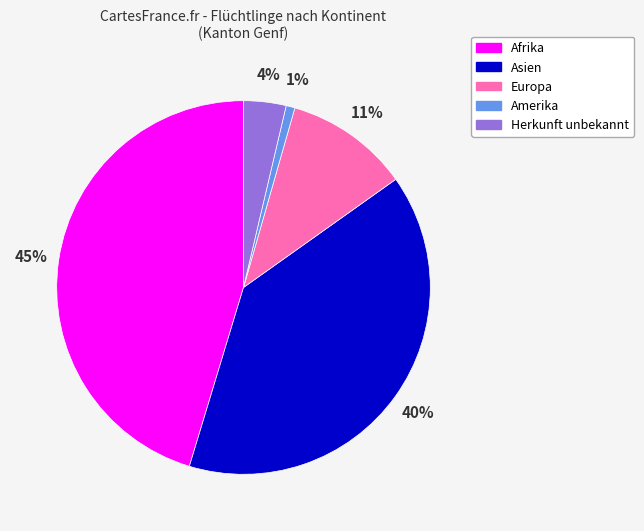

The Afrika slice represents 45% of the pie. True or false?

True